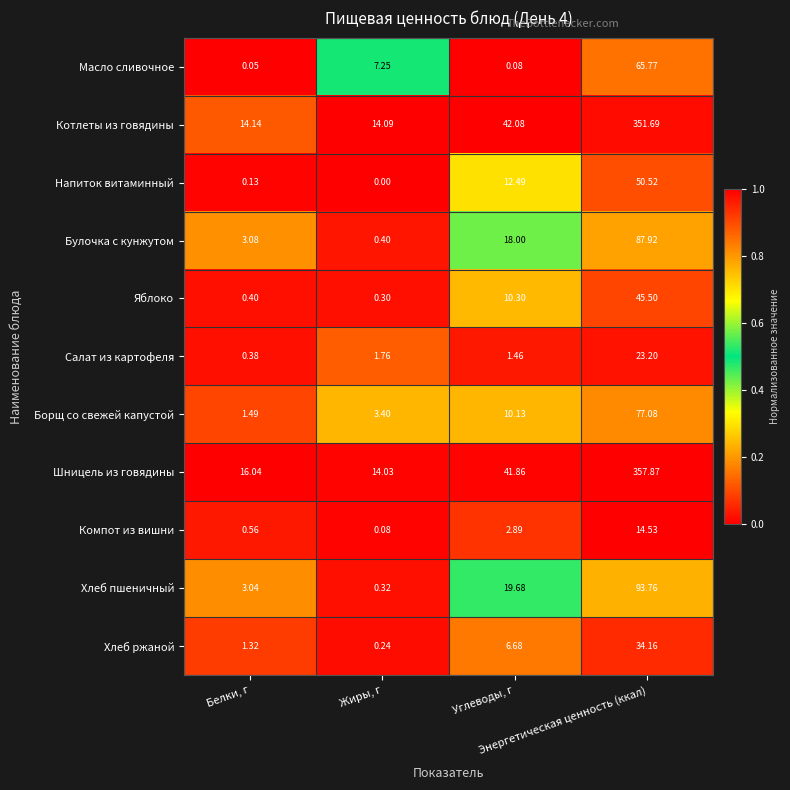

Which series has the largest total across all categories?

Шницель из говядины